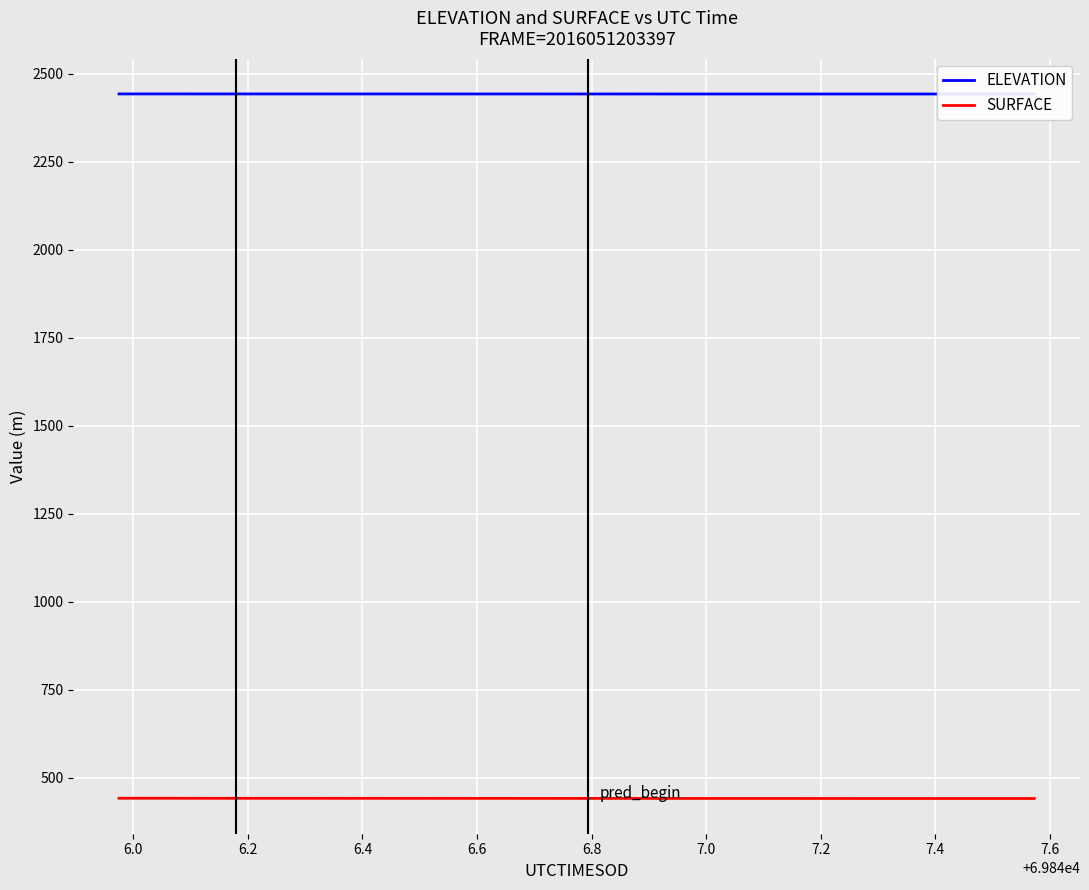

Rank the series by their maximum value, from highest to lowest.

ELEVATION, SURFACE